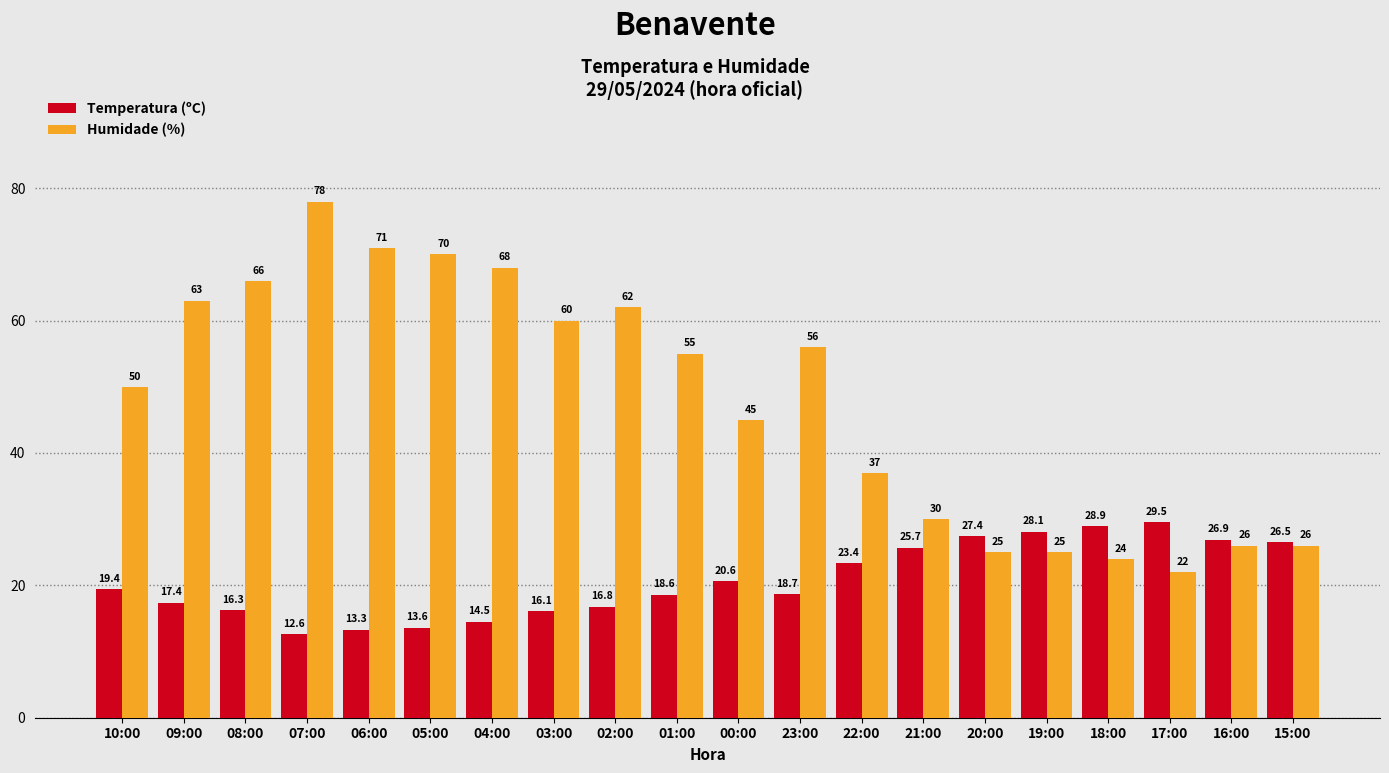

How many data points in Temperatura (ºC) are above 19?

10